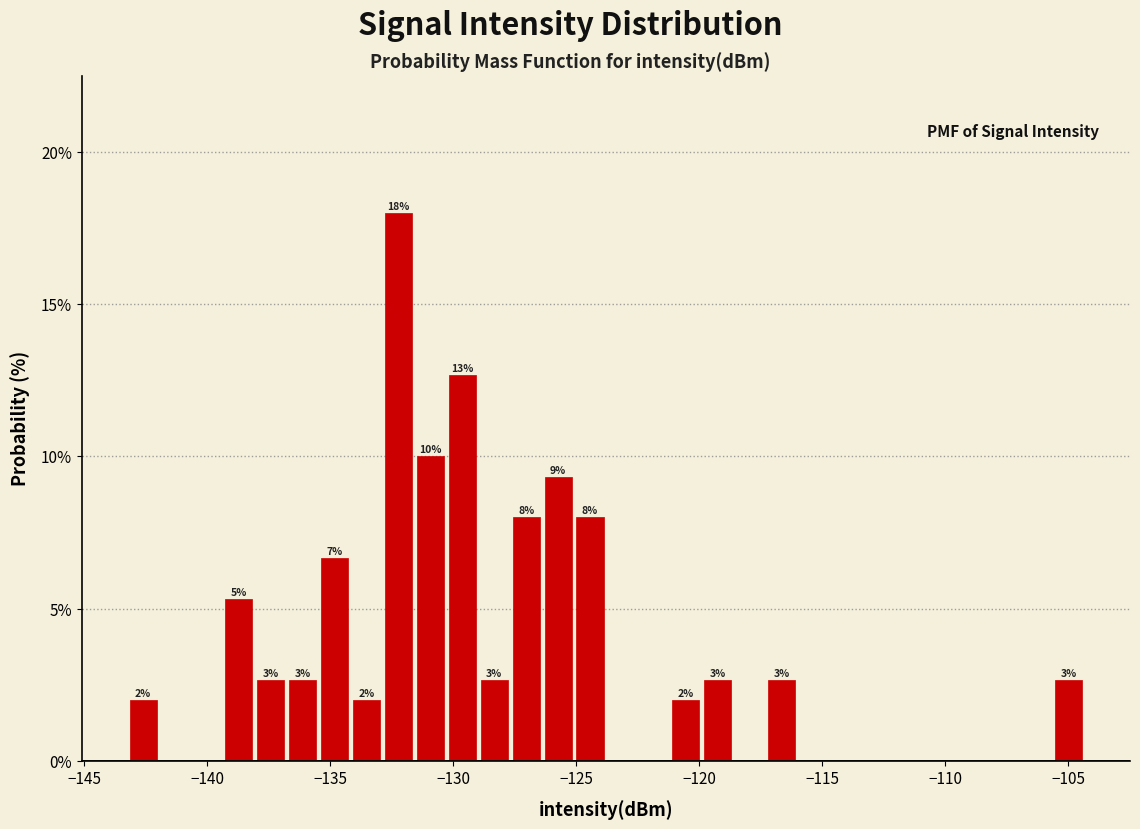

Around what value on the x-axis is the tallest bar? Give the approximate position of its centre, as read against the axis.

-132.0